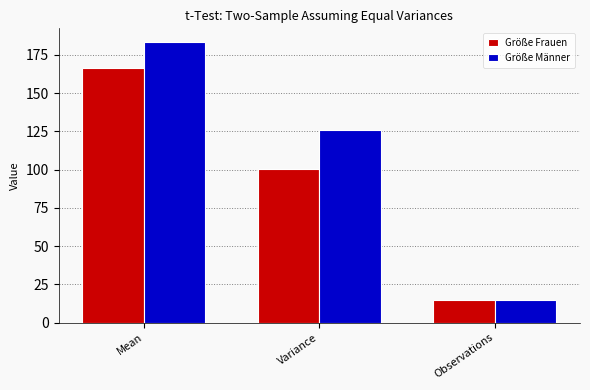

Rank the categories by Größe Frauen value from highest to lowest.

Mean, Variance, Observations